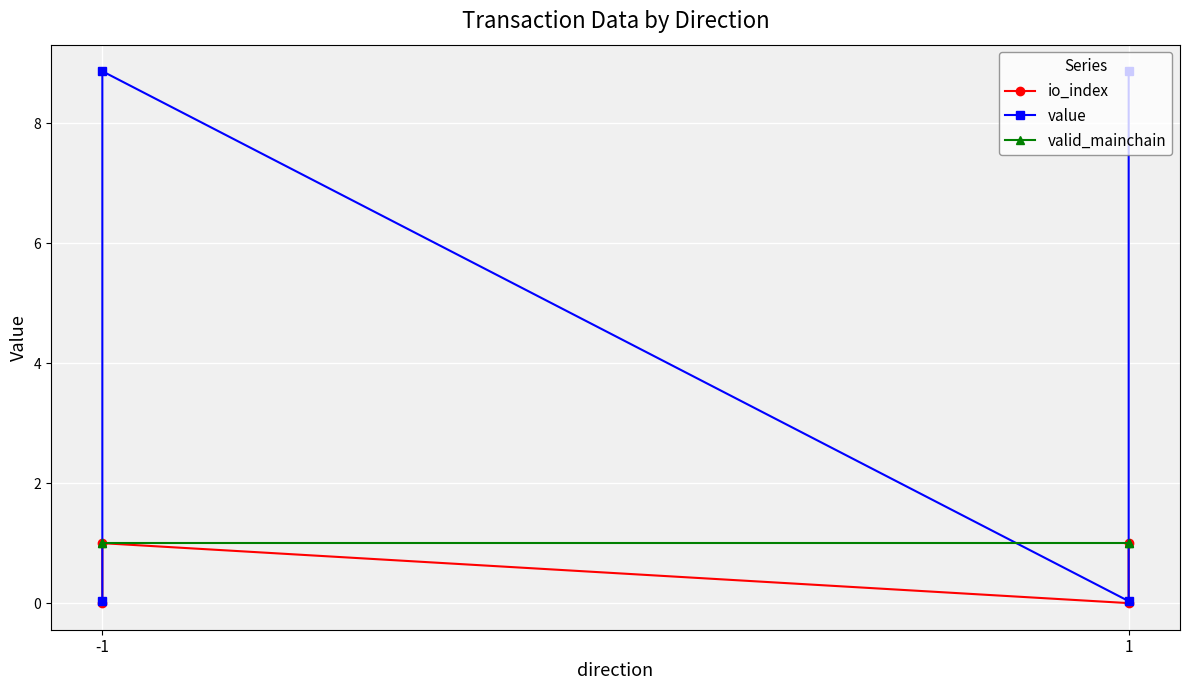

Which has a higher value, -1 or 1?

-1